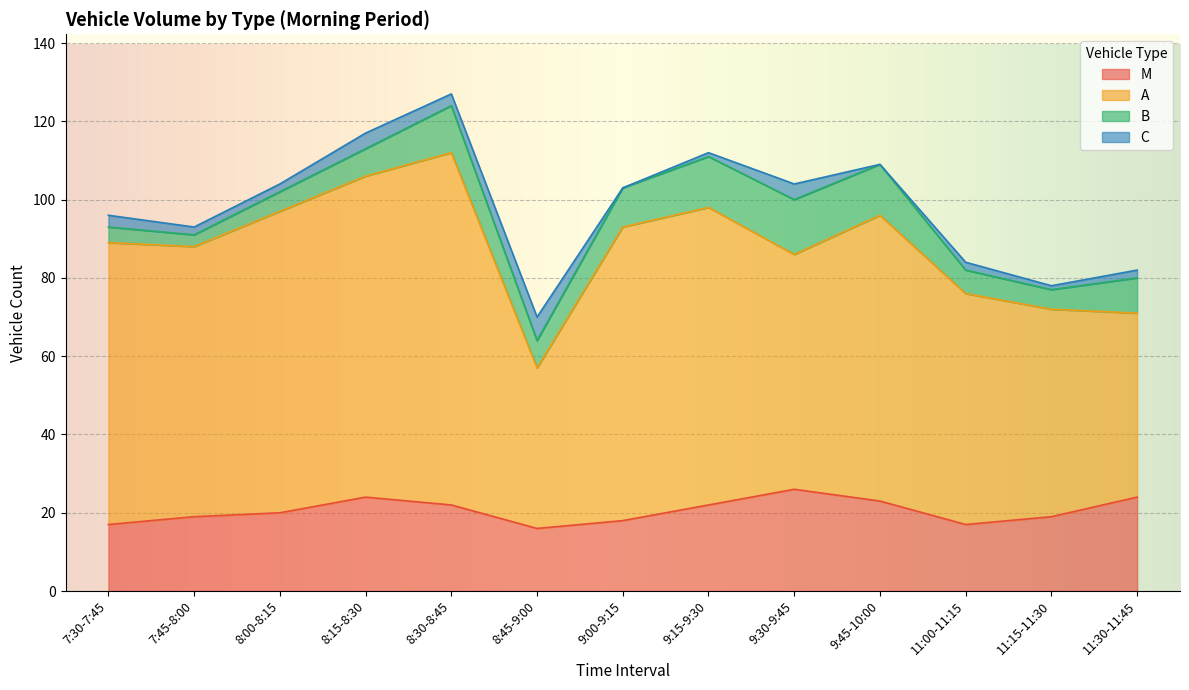

What is the value of the M point at the 1st from the left?

17